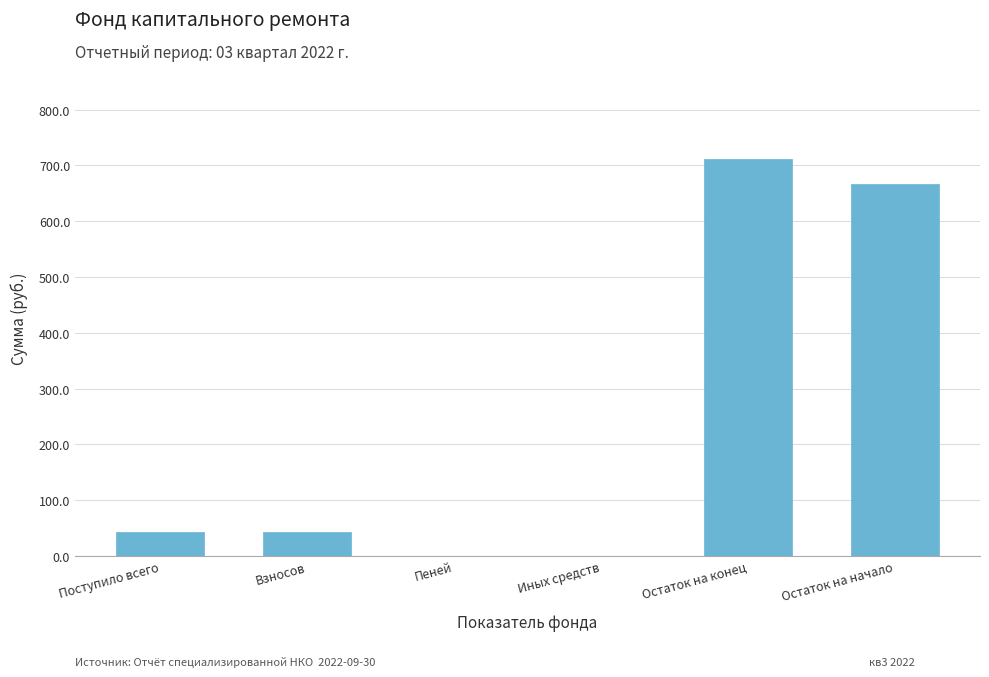

What is the sum of the values at Остаток на начало and Иных средств?

667.4